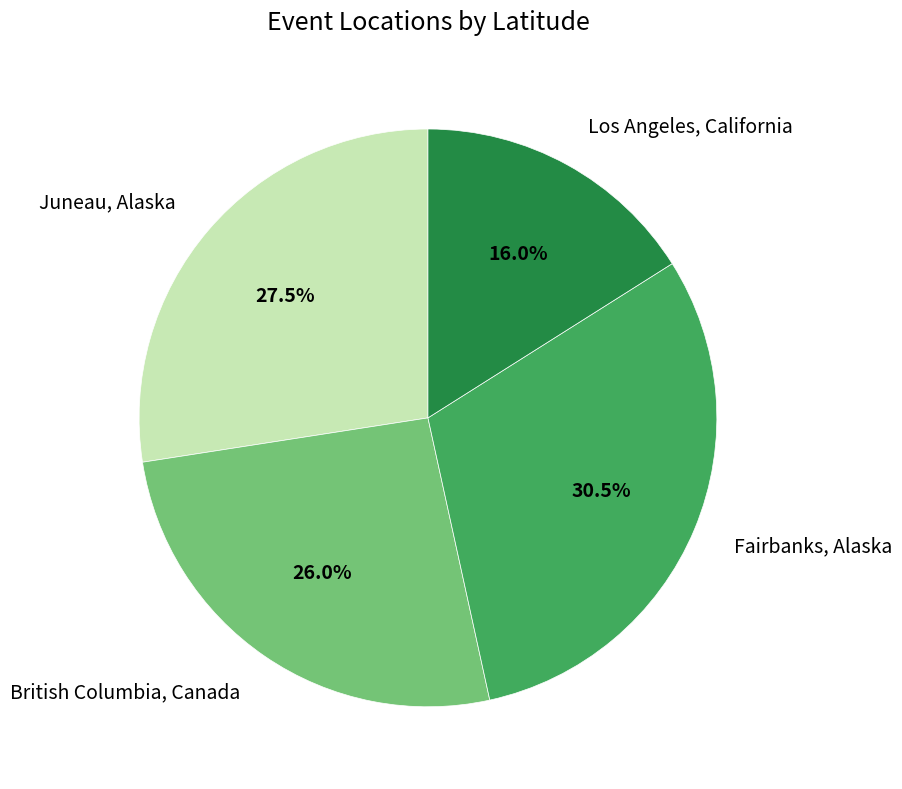

Is it true that British Columbia, Canada is 26% of the pie?

True